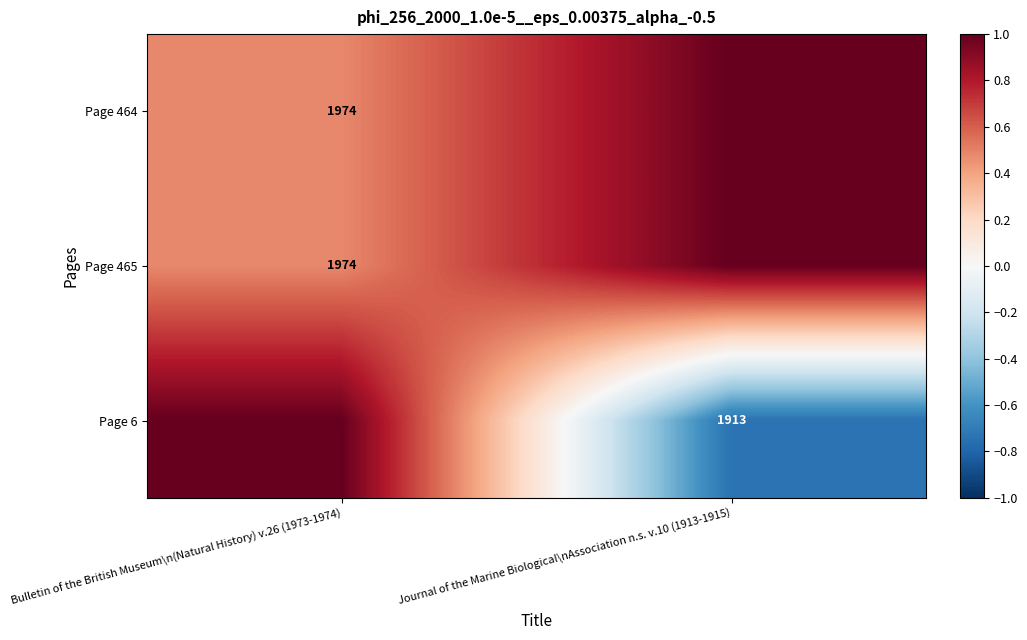

True or false: Page 464 has a value of 2895 at Bulletin of the British Museum\n(Natural History) v.26 (1973-1974).

False